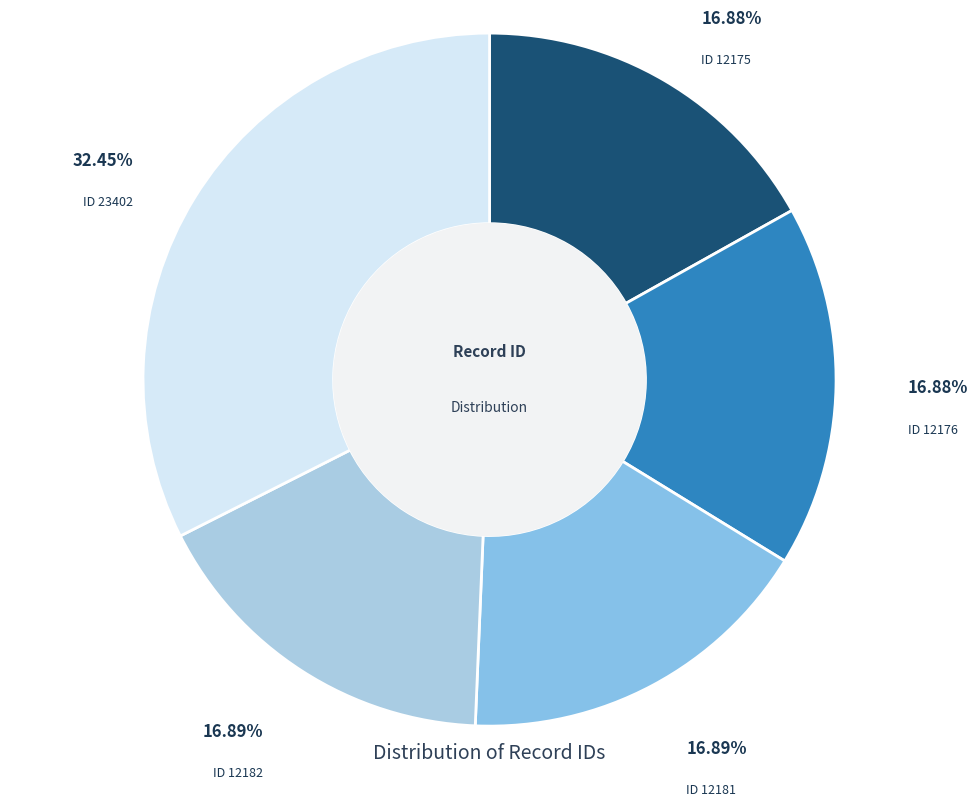

What is the smallest slice in the pie chart?

ID 12175